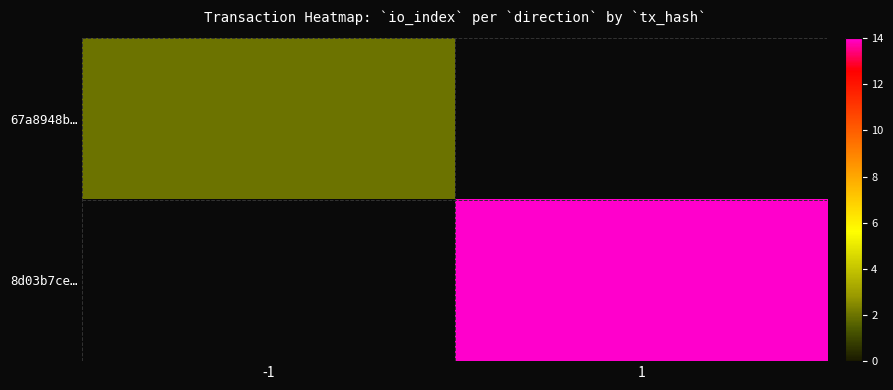

Reading right to left, what are all the values shown in this chart?

67a8948b…: 1=0	-1=2
8d03b7ce…: 1=14	-1=0